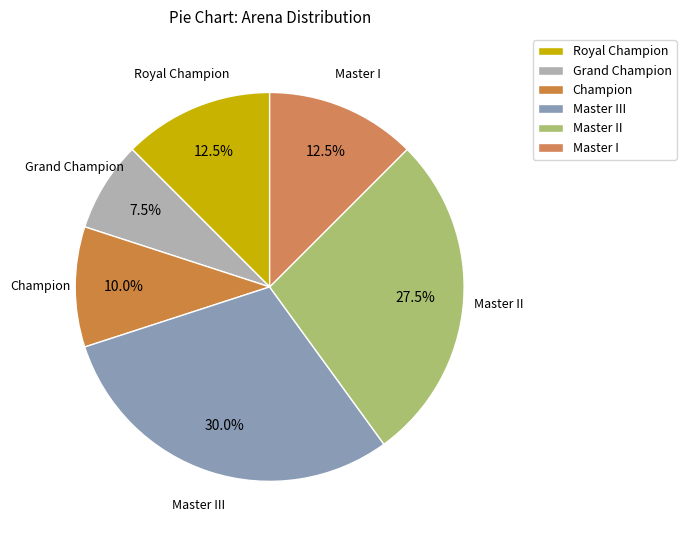

How many slices are in this pie chart?

6